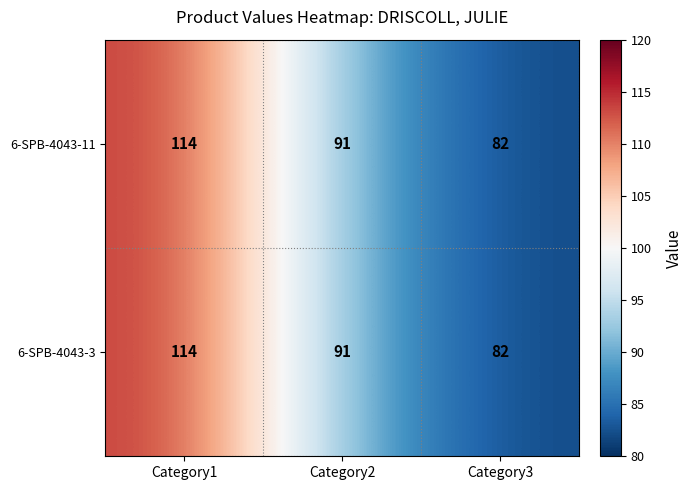

Count the 6-SPB-4043-11 values in the range 82 to 114.

3